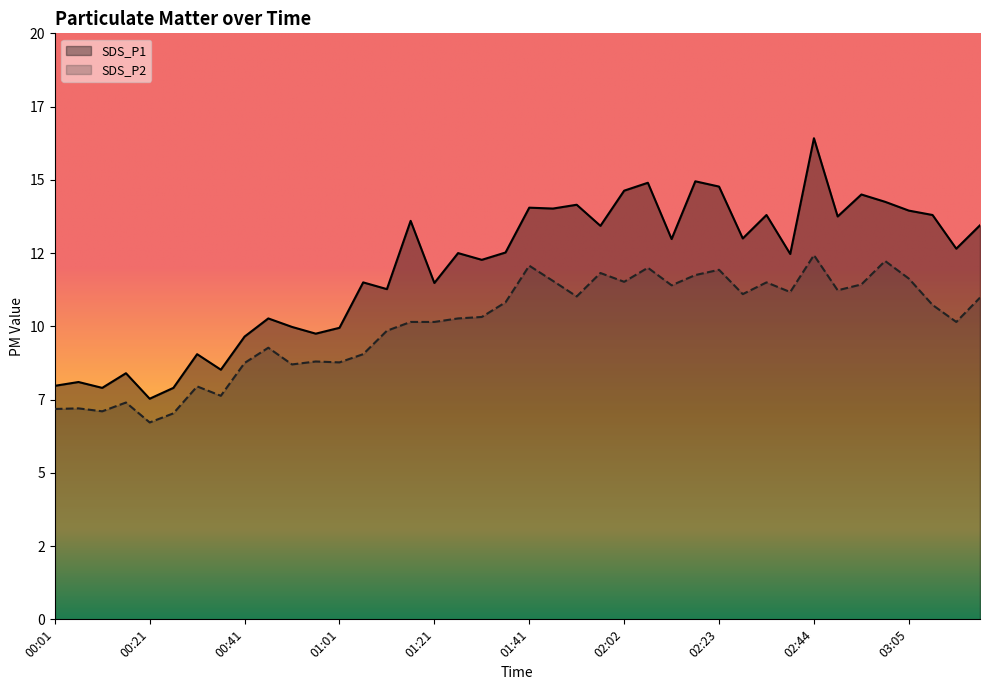

List the series in order of their overall mean, lowest first.

SDS_P2, SDS_P1